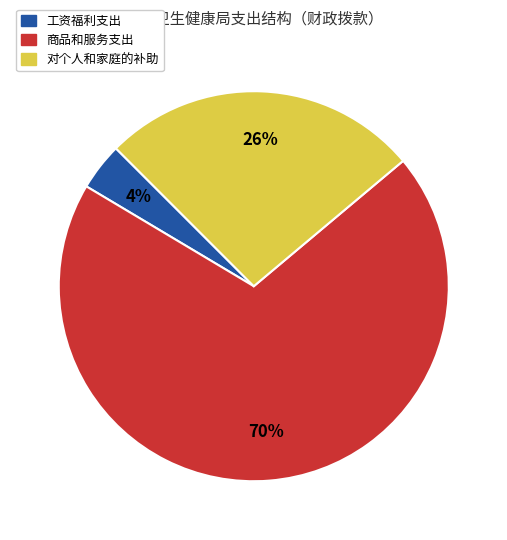

How many slices are in this pie chart?

3